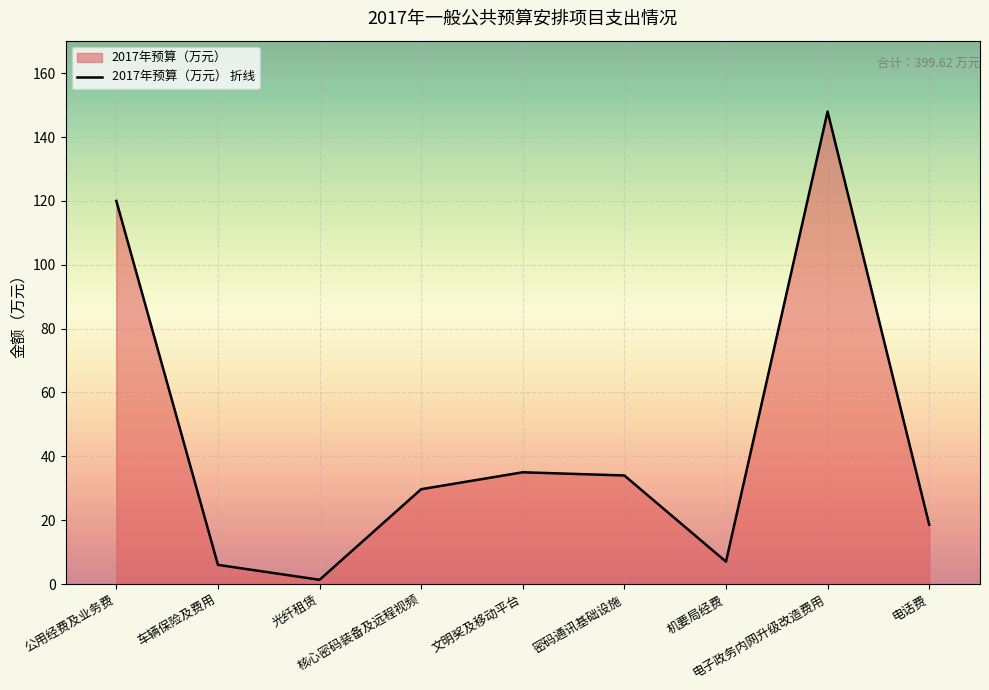

What is the sum of the values at 机要局经费 and 密码通讯基础设施?

41.0